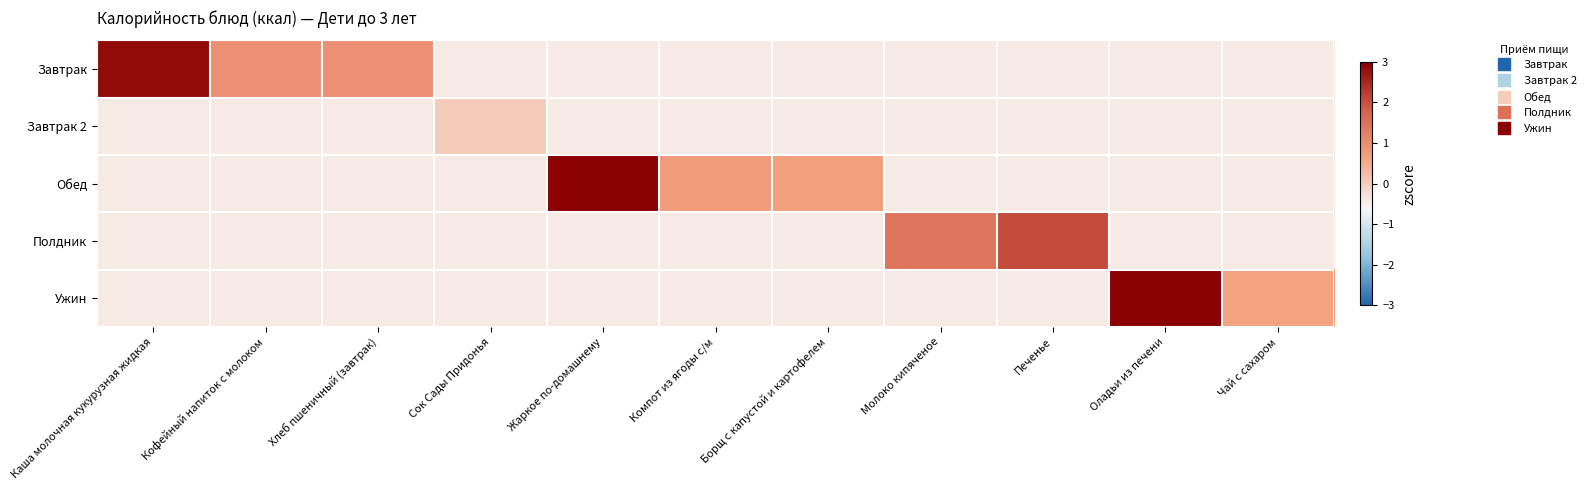

Reading left to right, extract all data points from this chart.

Завтрак: Каша молочная кукурузная жидкая=2.8	Кофейный напиток с молоком=1.0	Хлеб пшеничный (завтрак)=0.9	Сок Сады Придонья=-0.4	Жаркое по-домашнему=-0.4	Компот из ягоды с/м=-0.4	Борщ с капустой и картофелем=-0.4	Молоко кипяченое=-0.4	Печенье=-0.4	Оладьи из печени=-0.4	Чай с сахаром=-0.4
Завтрак 2: Каша молочная кукурузная жидкая=-0.4	Кофейный напиток с молоком=-0.4	Хлеб пшеничный (завтрак)=-0.4	Сок Сады Придонья=0.0	Жаркое по-домашнему=-0.4	Компот из ягоды с/м=-0.4	Борщ с капустой и картофелем=-0.4	Молоко кипяченое=-0.4	Печенье=-0.4	Оладьи из печени=-0.4	Чай с сахаром=-0.4
Обед: Каша молочная кукурузная жидкая=-0.4	Кофейный напиток с молоком=-0.4	Хлеб пшеничный (завтрак)=-0.4	Сок Сады Придонья=-0.4	Жаркое по-домашнему=3.9	Компот из ягоды с/м=0.7	Борщ с капустой и картофелем=0.7	Молоко кипяченое=-0.4	Печенье=-0.4	Оладьи из печени=-0.4	Чай с сахаром=-0.4
Полдник: Каша молочная кукурузная жидкая=-0.4	Кофейный напиток с молоком=-0.4	Хлеб пшеничный (завтрак)=-0.4	Сок Сады Придонья=-0.4	Жаркое по-домашнему=-0.4	Компот из ягоды с/м=-0.4	Борщ с капустой и картофелем=-0.4	Молоко кипяченое=1.4	Печенье=2.1	Оладьи из печени=-0.4	Чай с сахаром=-0.4
Ужин: Каша молочная кукурузная жидкая=-0.4	Кофейный напиток с молоком=-0.4	Хлеб пшеничный (завтрак)=-0.4	Сок Сады Придонья=-0.4	Жаркое по-домашнему=-0.4	Компот из ягоды с/м=-0.4	Борщ с капустой и картофелем=-0.4	Молоко кипяченое=-0.4	Печенье=-0.4	Оладьи из печени=3.9	Чай с сахаром=0.6